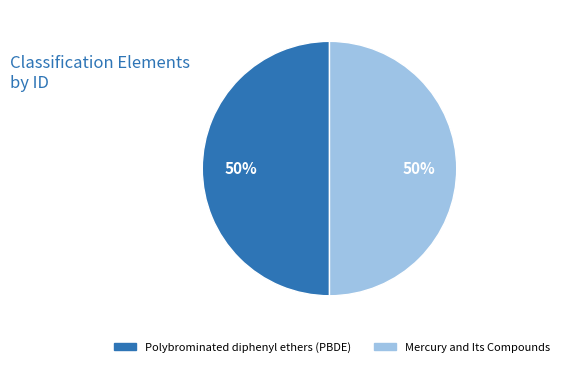

To the nearest percent, what portion does Polybrominated diphenyl ethers (PBDE) represent?

50%